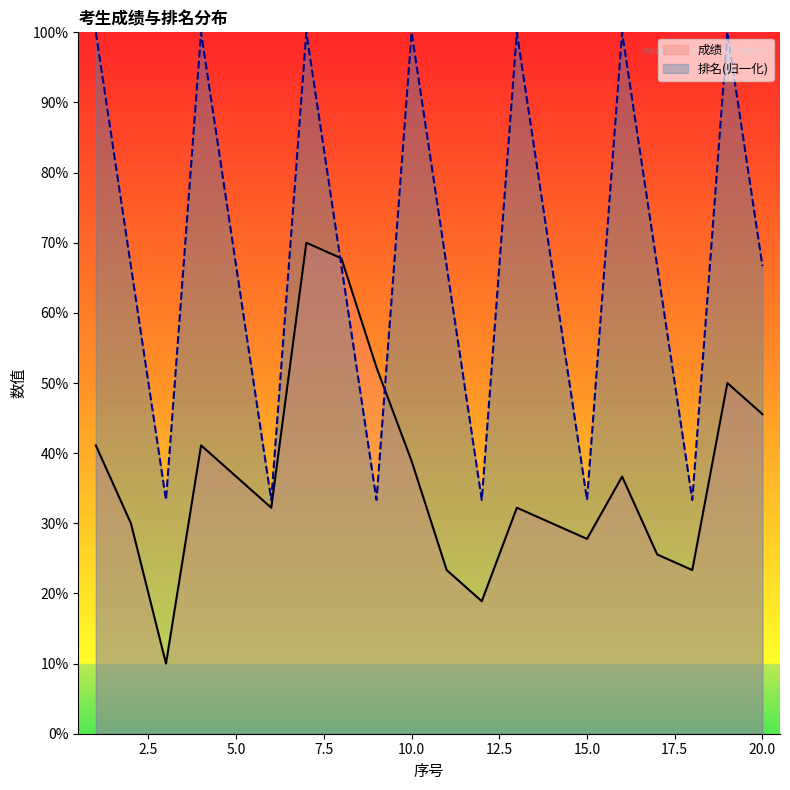

What is the approximate value of 排名 at 2?

66.7